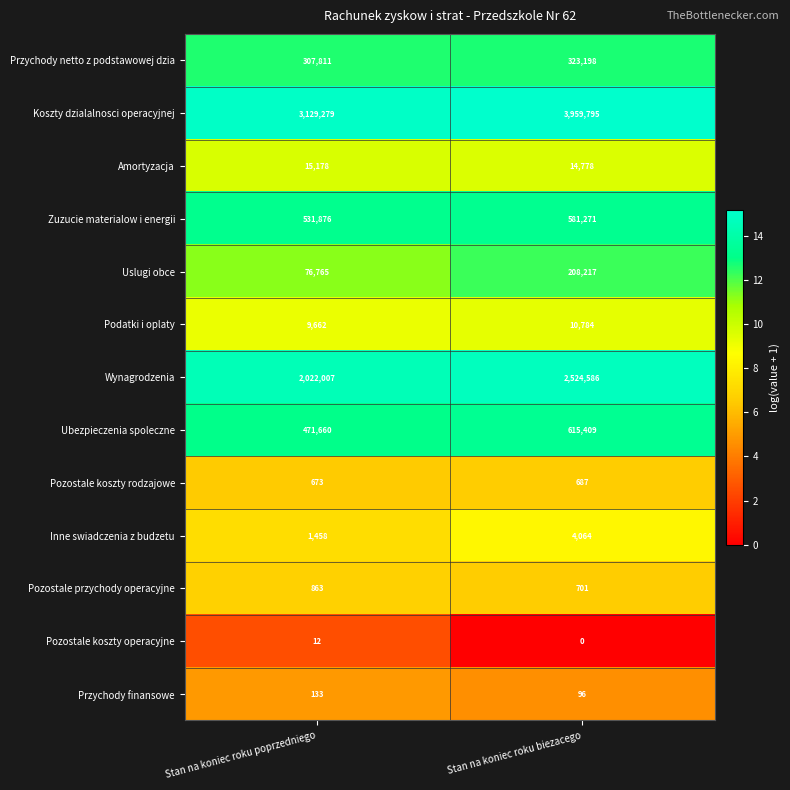

Reading left to right, extract all data points from this chart.

Przychody netto z podstawowej dzia: Stan na koniec roku poprzedniego=307811	Stan na koniec roku biezacego=323198
Koszty dzialalnosci operacyjnej: Stan na koniec roku poprzedniego=3129279	Stan na koniec roku biezacego=3959795
Amortyzacja: Stan na koniec roku poprzedniego=15178	Stan na koniec roku biezacego=14778
Zuzucie materialow i energii: Stan na koniec roku poprzedniego=531876	Stan na koniec roku biezacego=581271
Uslugi obce: Stan na koniec roku poprzedniego=76765	Stan na koniec roku biezacego=208217
Podatki i oplaty: Stan na koniec roku poprzedniego=9662	Stan na koniec roku biezacego=10784
Wynagrodzenia: Stan na koniec roku poprzedniego=2022007	Stan na koniec roku biezacego=2524586
Ubezpieczenia spoleczne: Stan na koniec roku poprzedniego=471660	Stan na koniec roku biezacego=615409
Pozostale koszty rodzajowe: Stan na koniec roku poprzedniego=673	Stan na koniec roku biezacego=687
Inne swiadczenia z budzetu: Stan na koniec roku poprzedniego=1458	Stan na koniec roku biezacego=4064
Pozostale przychody operacyjne: Stan na koniec roku poprzedniego=863	Stan na koniec roku biezacego=701
Pozostale koszty operacyjne: Stan na koniec roku poprzedniego=12	Stan na koniec roku biezacego=0
Przychody finansowe: Stan na koniec roku poprzedniego=133	Stan na koniec roku biezacego=96